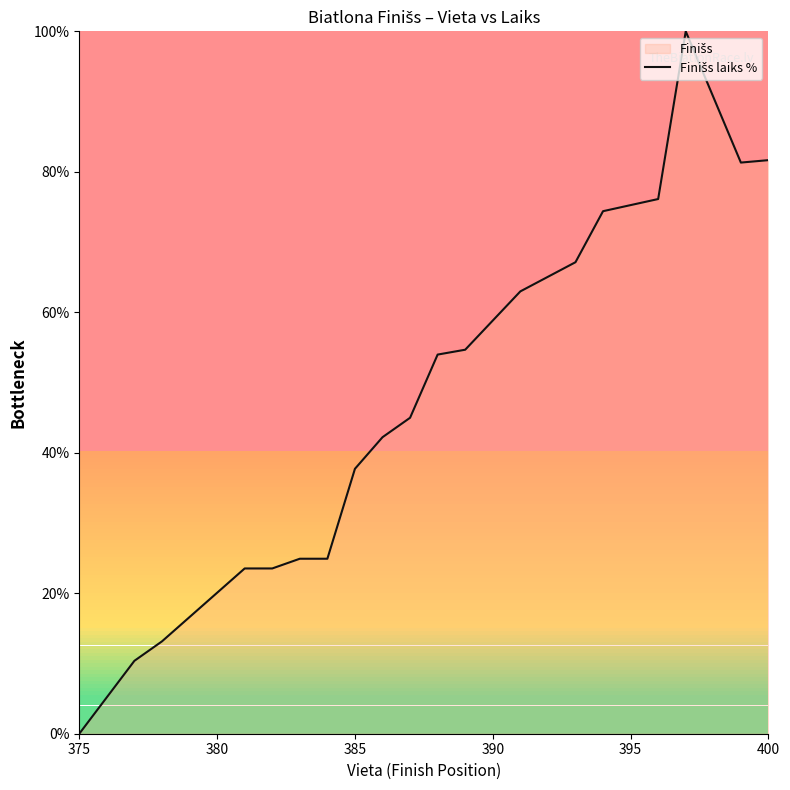

How many values are below 53?

10